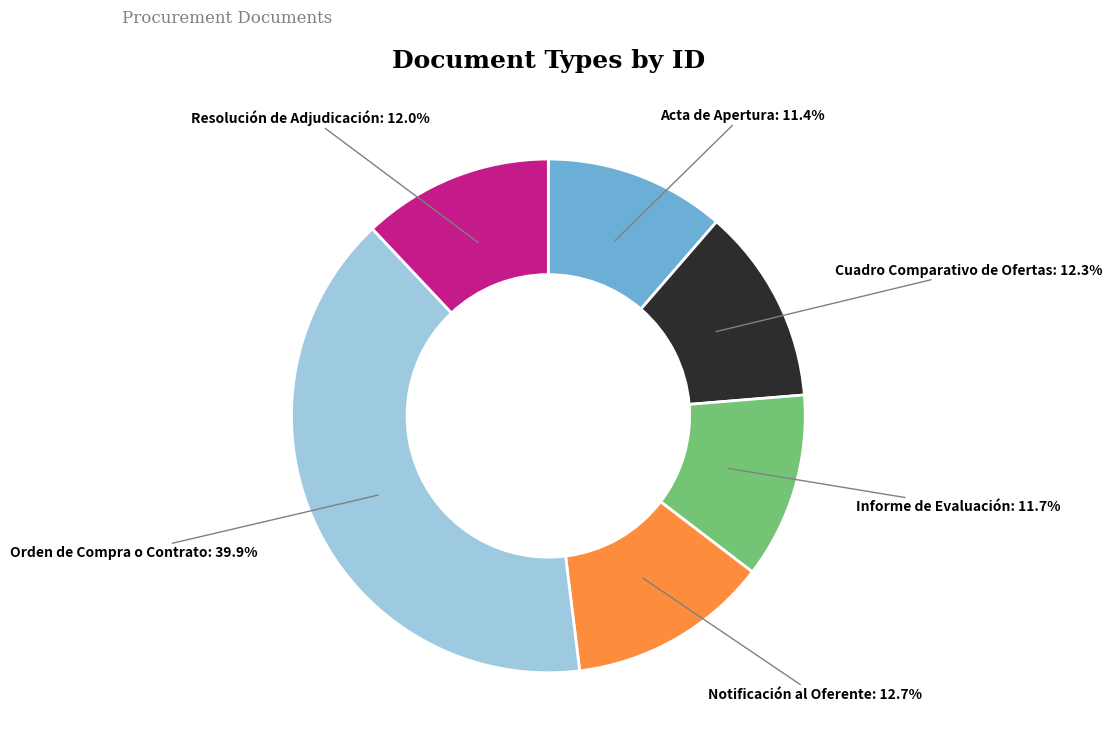

How many slices are in this pie chart?

6